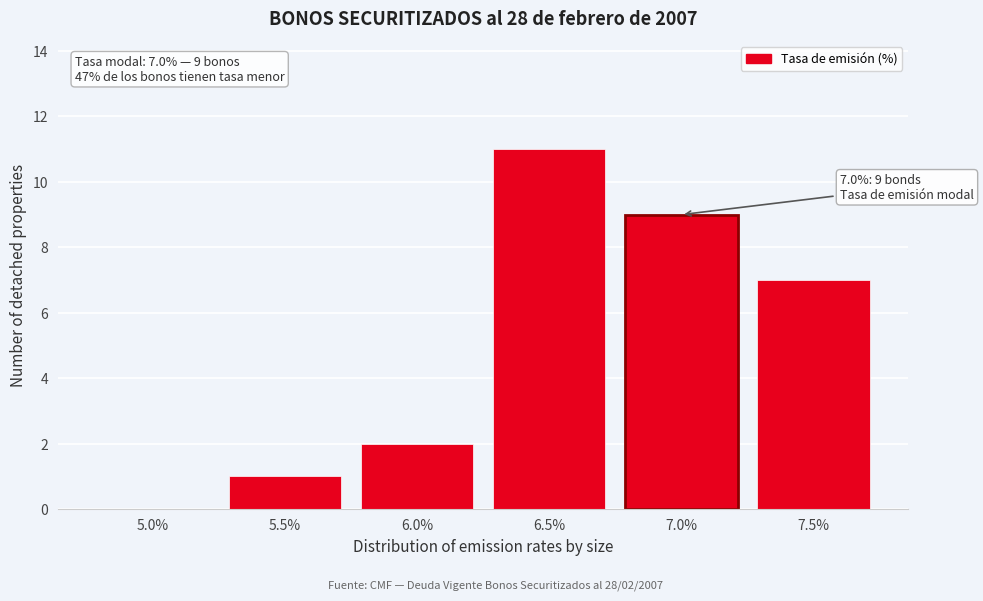

Reading right to left, extract all data points from this chart.

7.5%=7	7.0%=9	6.5%=11	6.0%=2	5.5%=1	5.0%=0